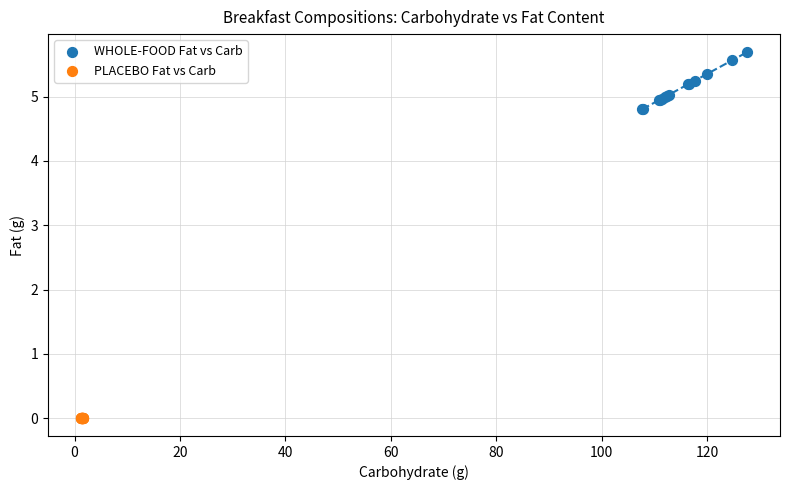

Which series reaches the minimum Y coordinate?

PLACEBO Fat vs Carb